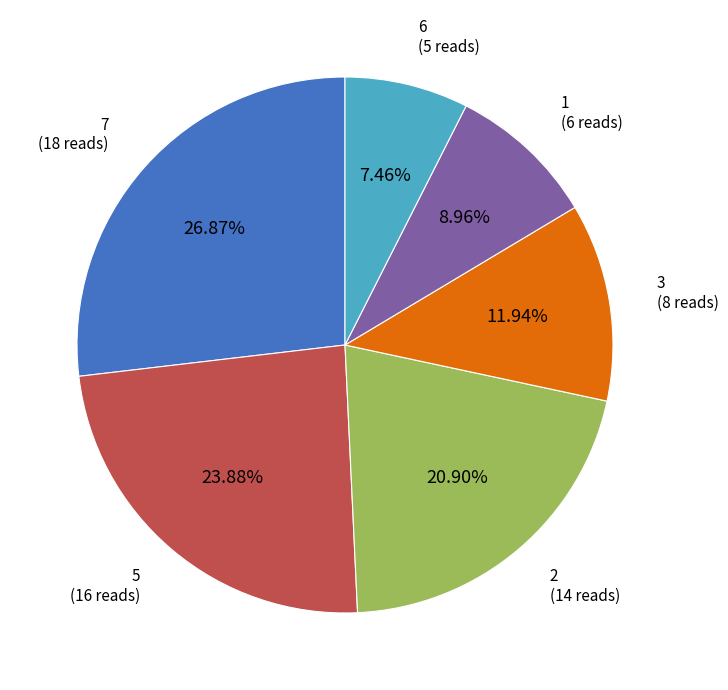

How many segments does this pie chart have?

6